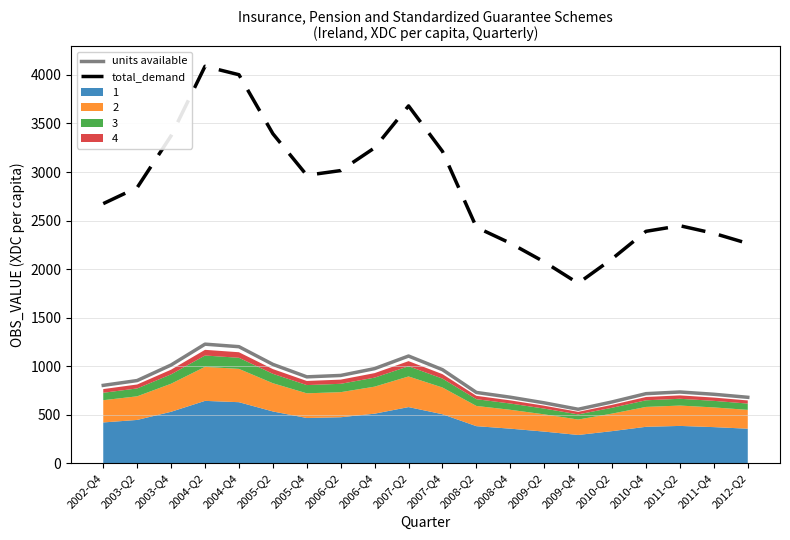

Does the chart have visible grid lines?

Yes